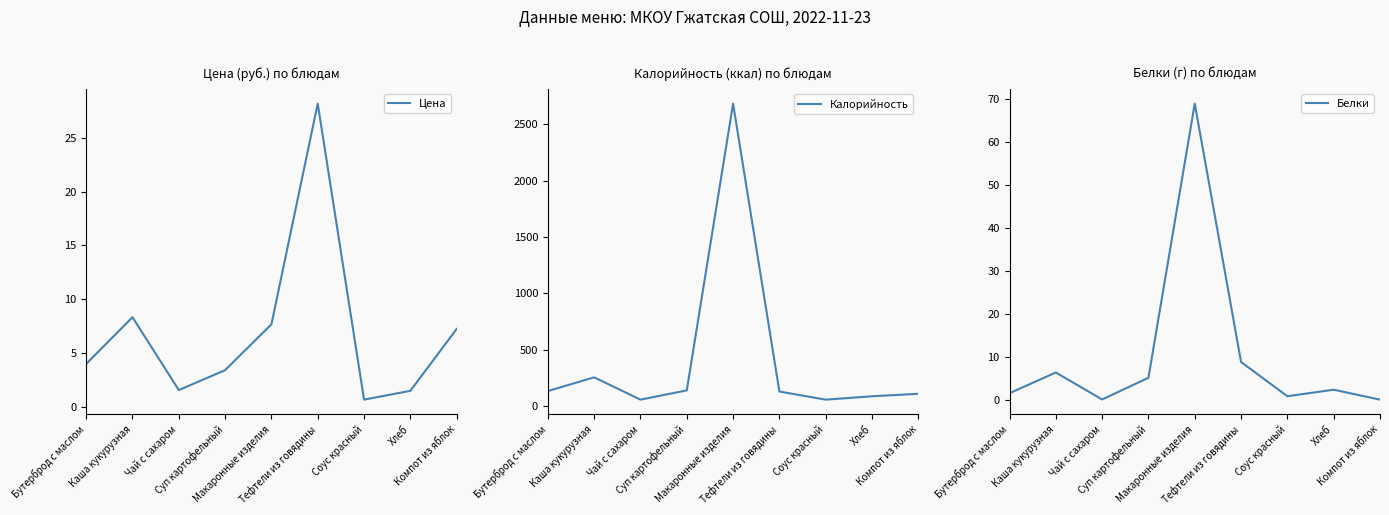

True or false: Цена has a value of 41.9 at Тефтели из говядины.

False